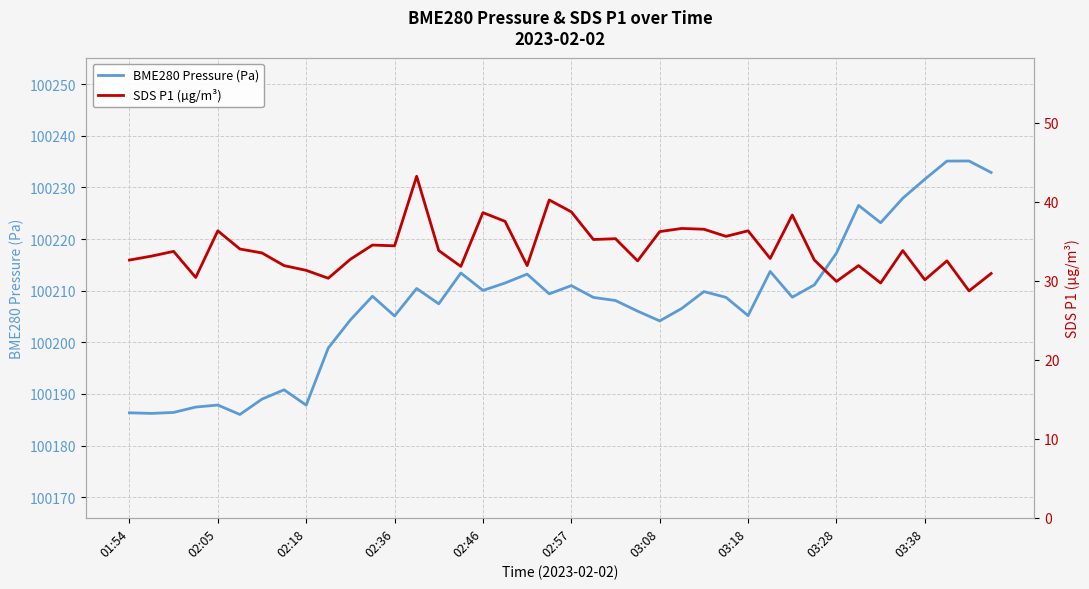

Reading left to right, list all the values displayed in this chart.

BME280 Pressure (Pa): 100186.4	100186.2	100186.4	100187.5	100187.9	100186.0	100189.0	100190.8	100187.8	100198.9	100204.3	100208.9	100205.1	100210.4	100207.4	100213.4	100210.0	100211.5	100213.2	100209.4	100211.0	100208.7	100208.1	100206.0	100204.1	100206.6	100209.8	100208.7	100205.2	100213.7	100208.7	100211.1	100217.3	100226.5	100223.1	100227.9	100231.6	100235.1	100235.1	100232.9
SDS P1 (µg/m³): 32.6	33.1	33.7	30.4	36.3	34.0	33.5	31.9	31.3	30.3	32.7	34.5	34.4	43.2	33.8	31.8	38.6	37.5	31.9	40.2	38.7	35.2	35.3	32.5	36.2	36.6	36.5	35.6	36.3	32.8	38.3	32.6	29.9	31.9	29.7	33.8	30.1	32.5	28.7	30.9